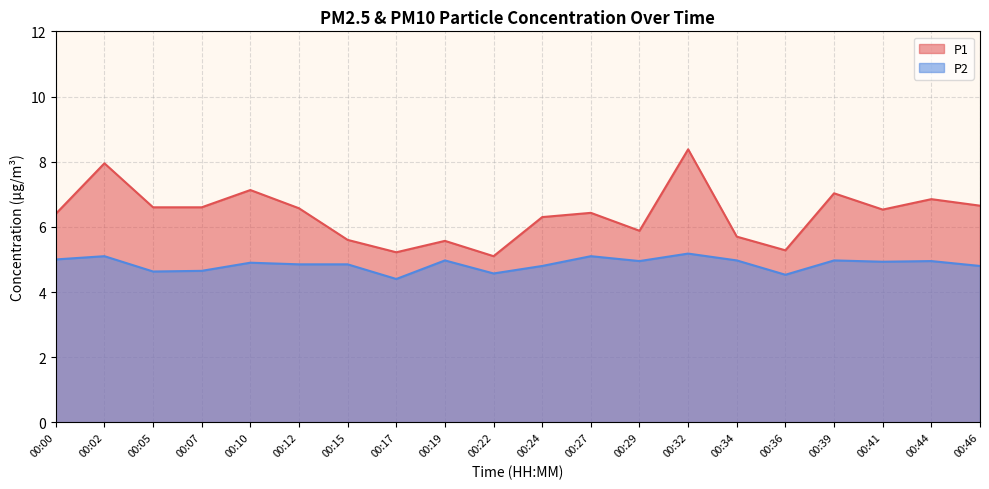

Where does the P1 series first go above 6?

00:00